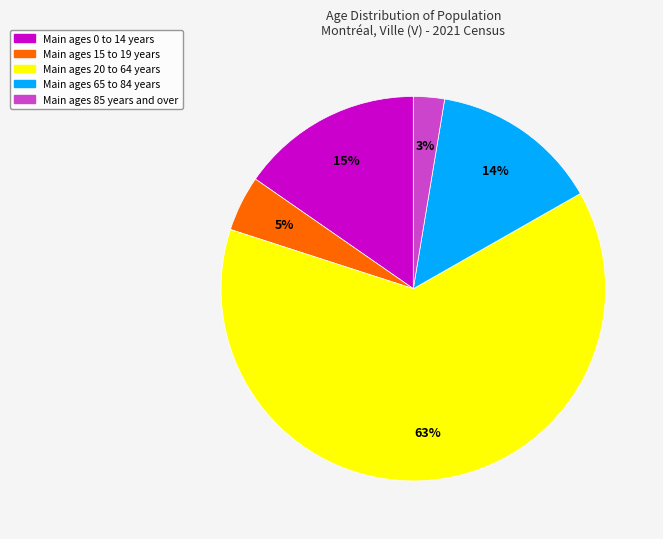

To the nearest percent, what is the average slice percentage?

20%